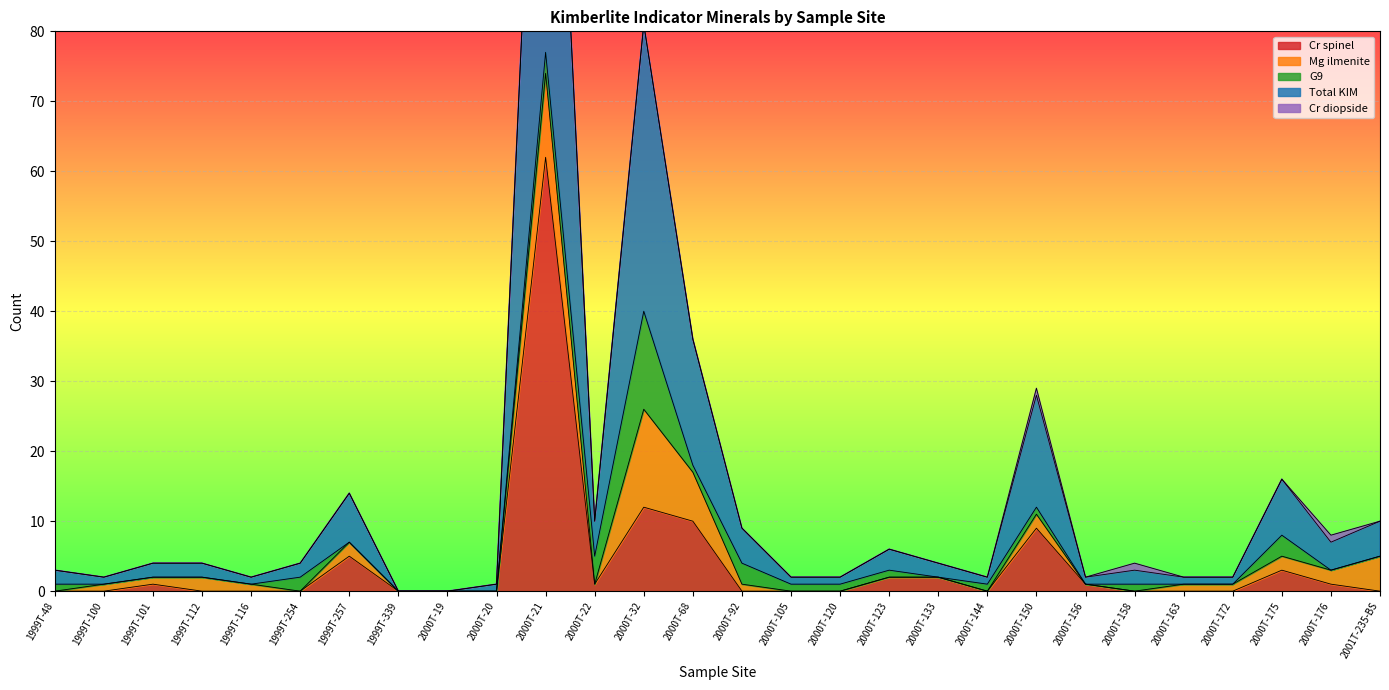

Between 1999T-112 and 1999T-116, which series saw the biggest shift?

Mg ilmenite